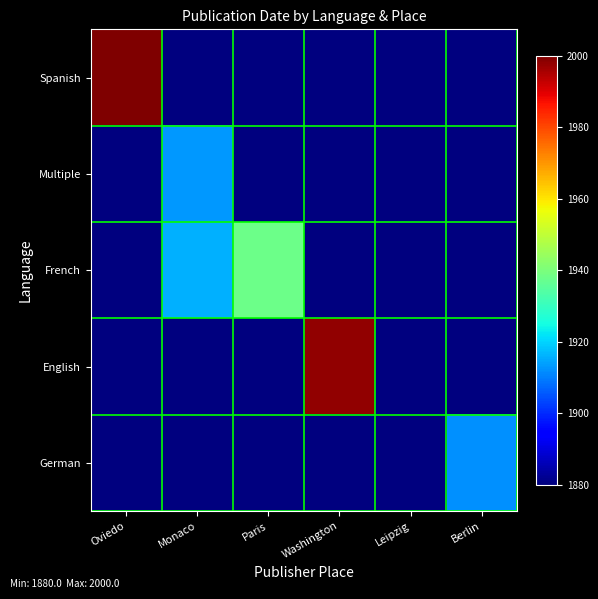

Reading right to left, extract all data points from this chart.

Spanish: Berlin=1880	Leipzig=1880	Washington=1880	Paris=1880	Monaco=1880	Oviedo=2000
Multiple: Berlin=1880	Leipzig=1880	Washington=1880	Paris=1880	Monaco=1913	Oviedo=1880
French: Berlin=1880	Leipzig=1880	Washington=1880	Paris=1938	Monaco=1916	Oviedo=1880
English: Berlin=1880	Leipzig=1880	Washington=1998	Paris=1880	Monaco=1880	Oviedo=1880
German: Berlin=1912	Leipzig=1880	Washington=1880	Paris=1880	Monaco=1880	Oviedo=1880